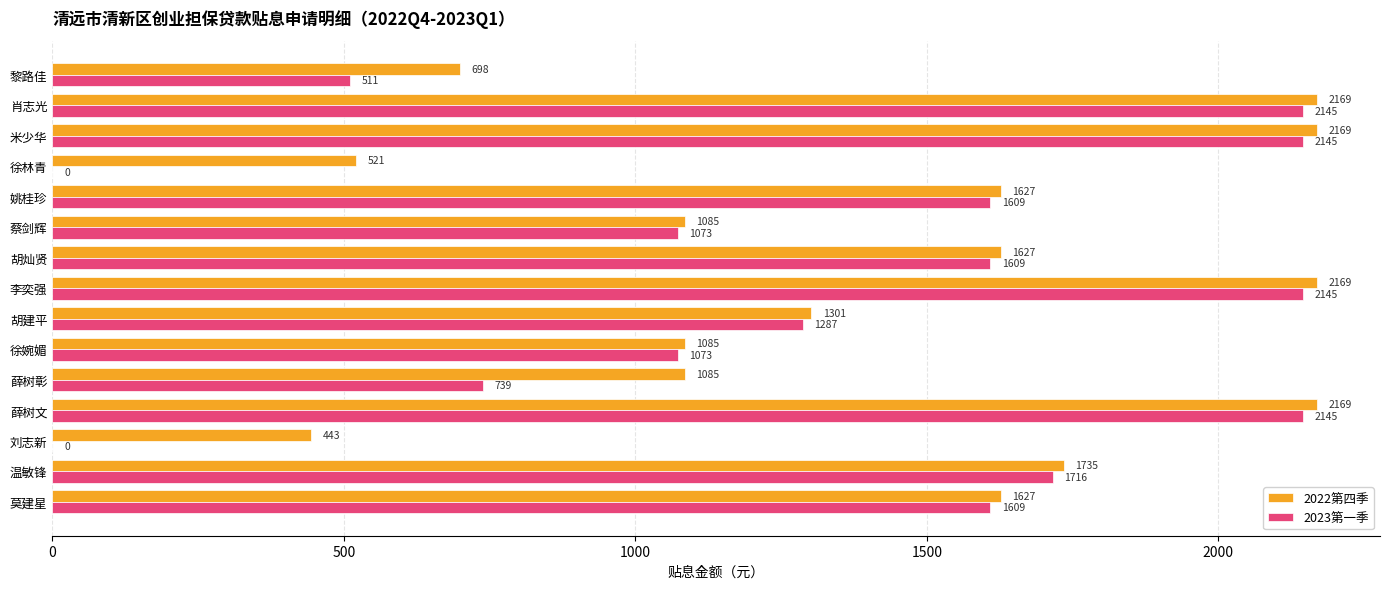

What is the greatest value displayed?

2169.0